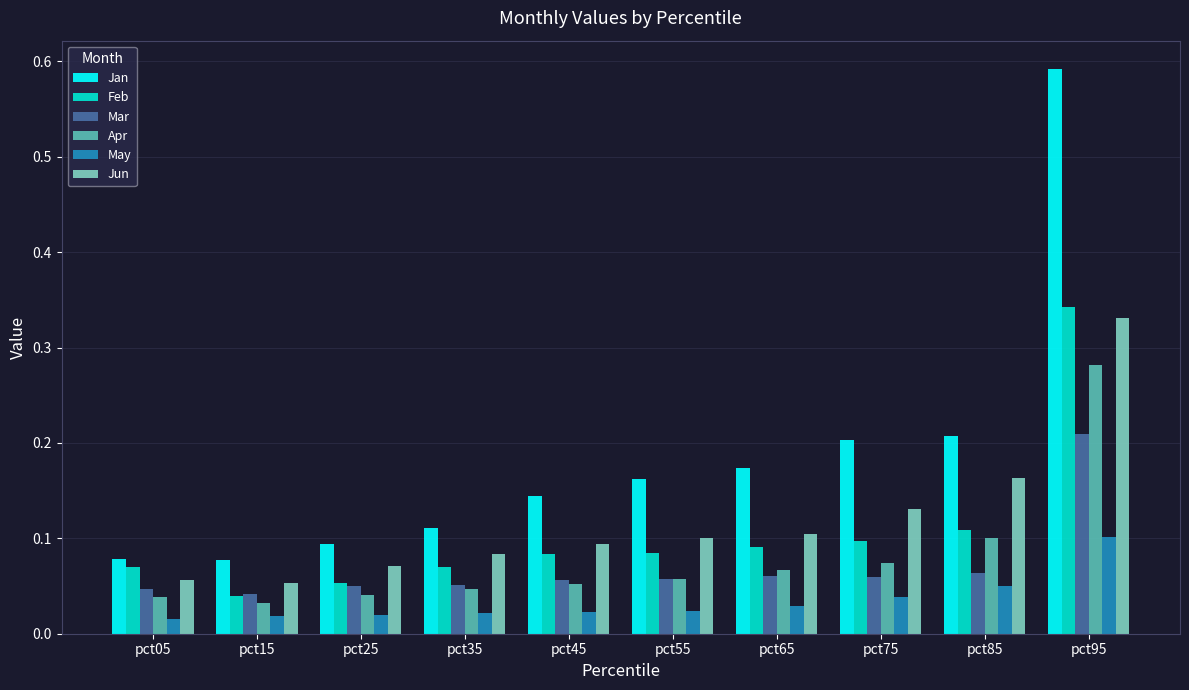

What is the sum of all Jan values?

1.8